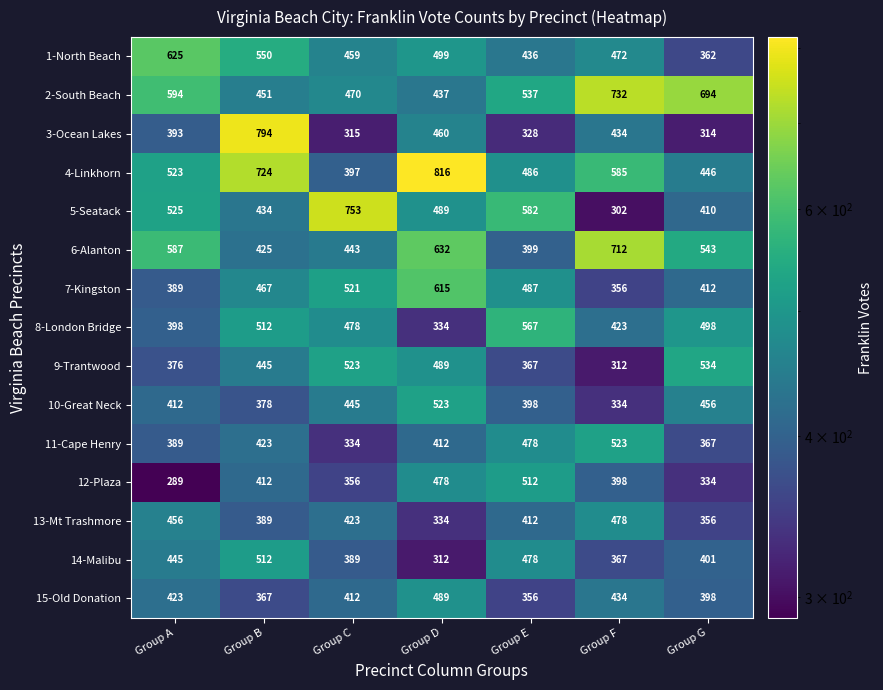

At Group C, list the series in order from largest to smallest.

5-Seatack, 9-Trantwood, 7-Kingston, 8-London Bridge, 2-South Beach, 1-North Beach, 10-Great Neck, 6-Alanton, 13-Mt Trashmore, 15-Old Donation, 4-Linkhorn, 14-Malibu, 12-Plaza, 11-Cape Henry, 3-Ocean Lakes